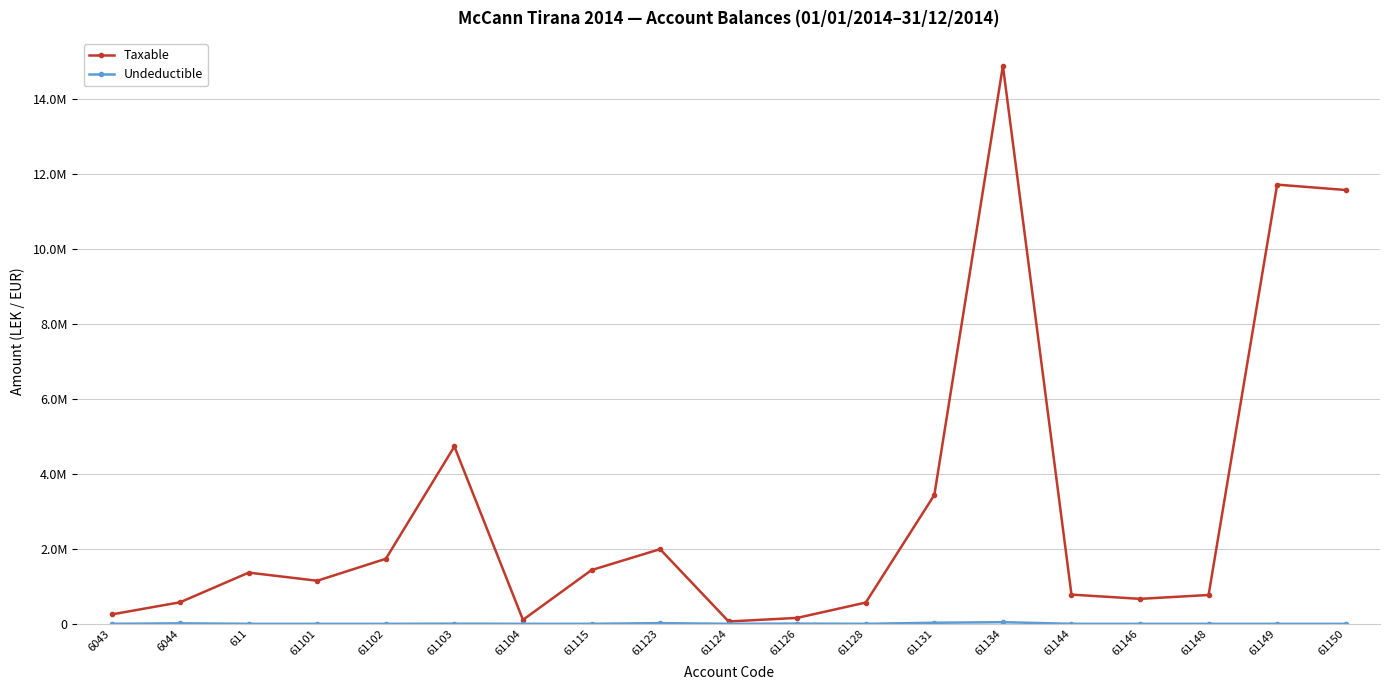

What is the label of the 3rd point from the left?

611